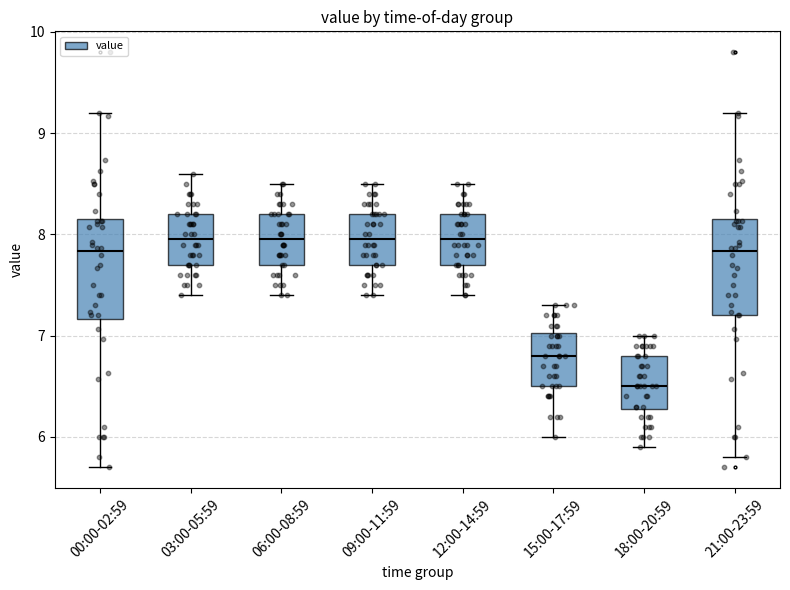

Reading left to right, read every box against the y-axis: the position of its median line, the range the box covers, and the ends of its whiskers. The values are not printed on the chart, so give them approximately, as read against the axis.

00:00-02:59: median 7.8, box 7.2 to 8.2, whiskers 5.7 to 9.2
03:00-05:59: median 8.0, box 7.7 to 8.2, whiskers 7.4 to 8.6
06:00-08:59: median 8.0, box 7.7 to 8.2, whiskers 7.4 to 8.5
09:00-11:59: median 8.0, box 7.7 to 8.2, whiskers 7.4 to 8.5
12:00-14:59: median 8.0, box 7.7 to 8.2, whiskers 7.4 to 8.5
15:00-17:59: median 6.8, box 6.5 to 7.0, whiskers 6.0 to 7.3
18:00-20:59: median 6.5, box 6.3 to 6.8, whiskers 5.9 to 7.0
21:00-23:59: median 7.8, box 7.2 to 8.2, whiskers 5.8 to 9.2